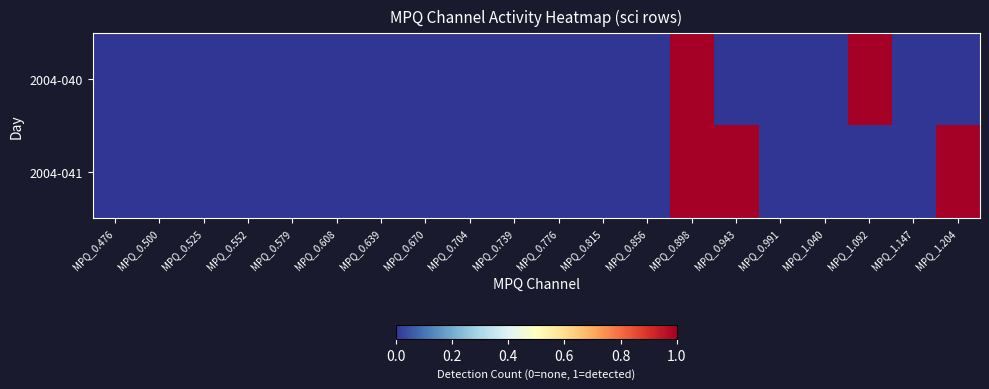

Which series changed the most between MPQ_0.670 and MPQ_0.898?

2004-040